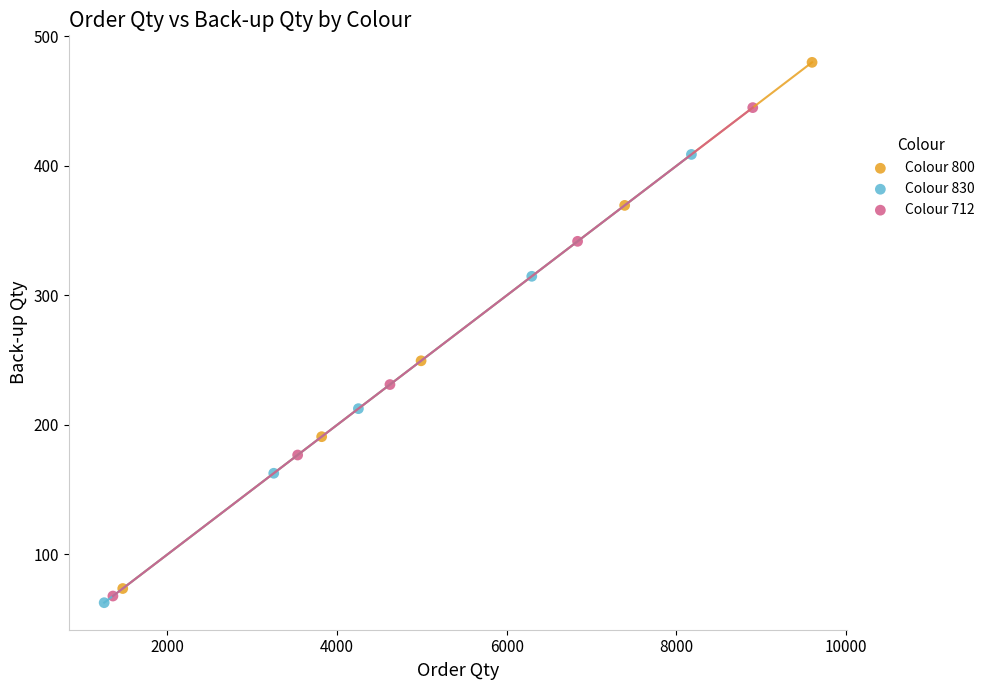

Which series contains the lowest Y value?

Colour 830